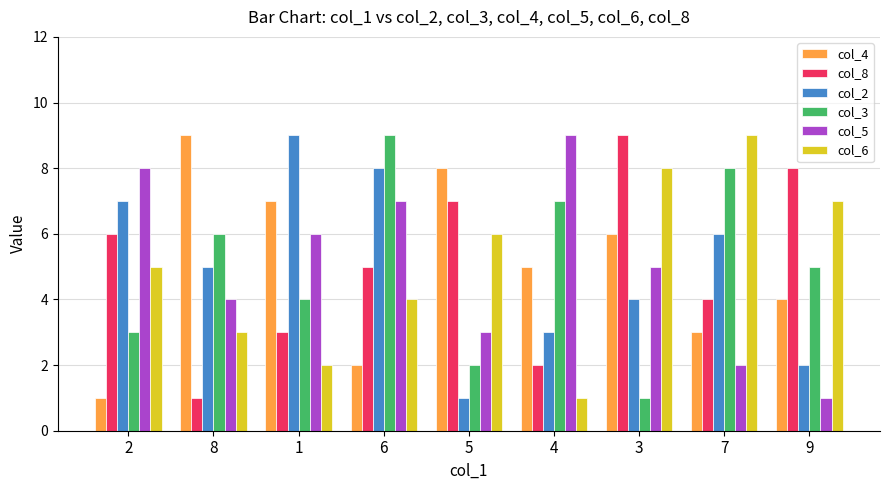

What is the difference between the second highest and second lowest values in the col_5 series?

6